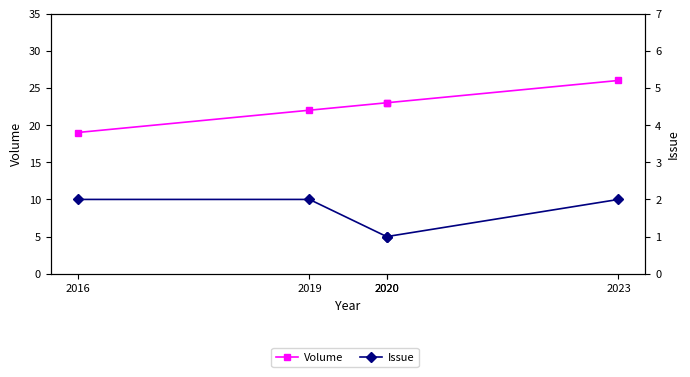

What is the average value of the Issue series?

2